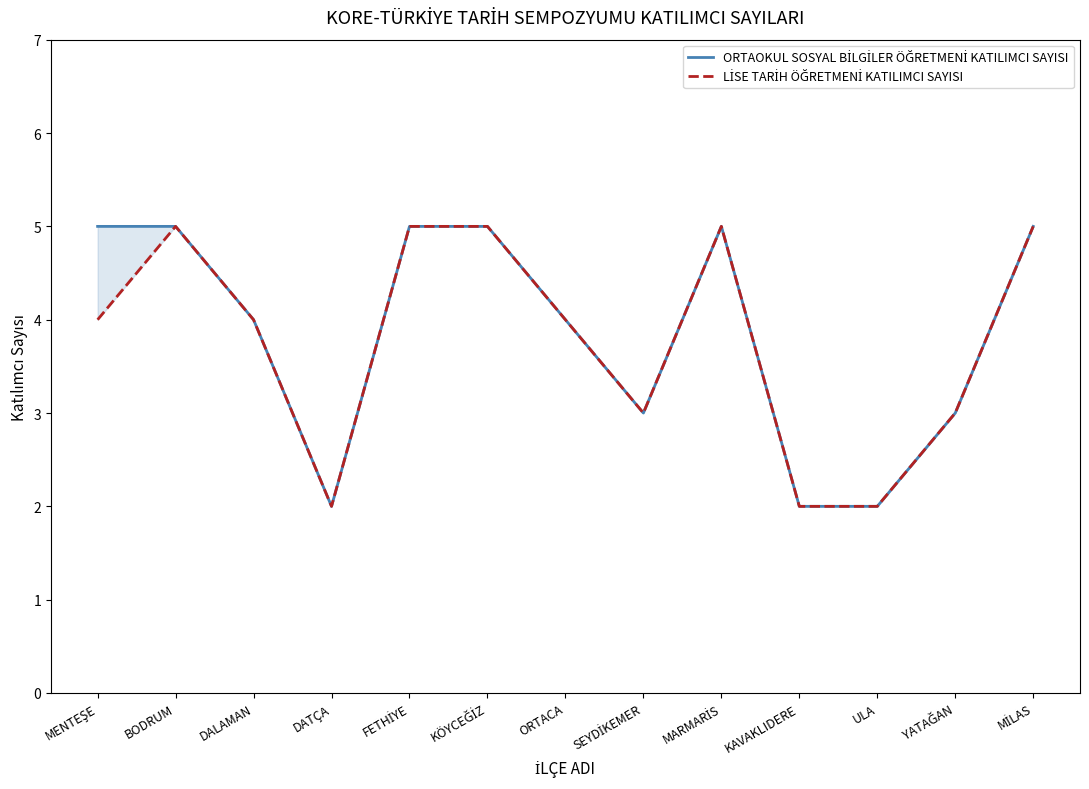

Is the value of LİSE TARİH ÖĞRETMENİ KATILIMCI SAYISI at DALAMAN greater than the value of ORTAOKUL SOSYAL BİLGİLER ÖĞRETMENİ KATILIMCI SAYISI at KÖYCEĞİZ?

No